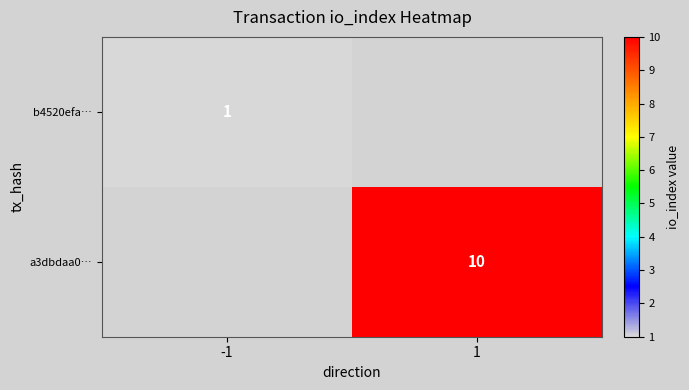

The b4520efa… series shows 1 at -1. True or false?

True